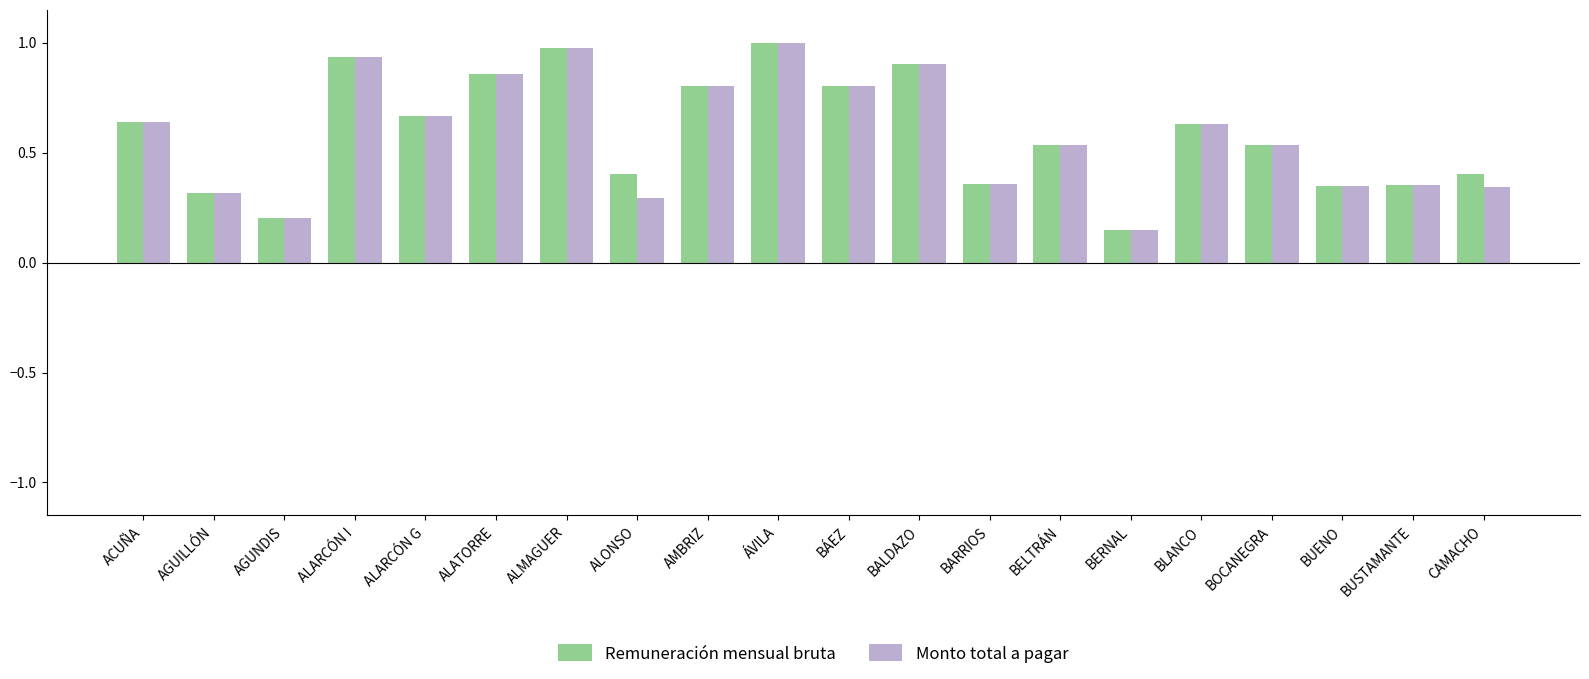

The value of Monto total a pagar at AGUILLÓN is 0.3. True or false?

True